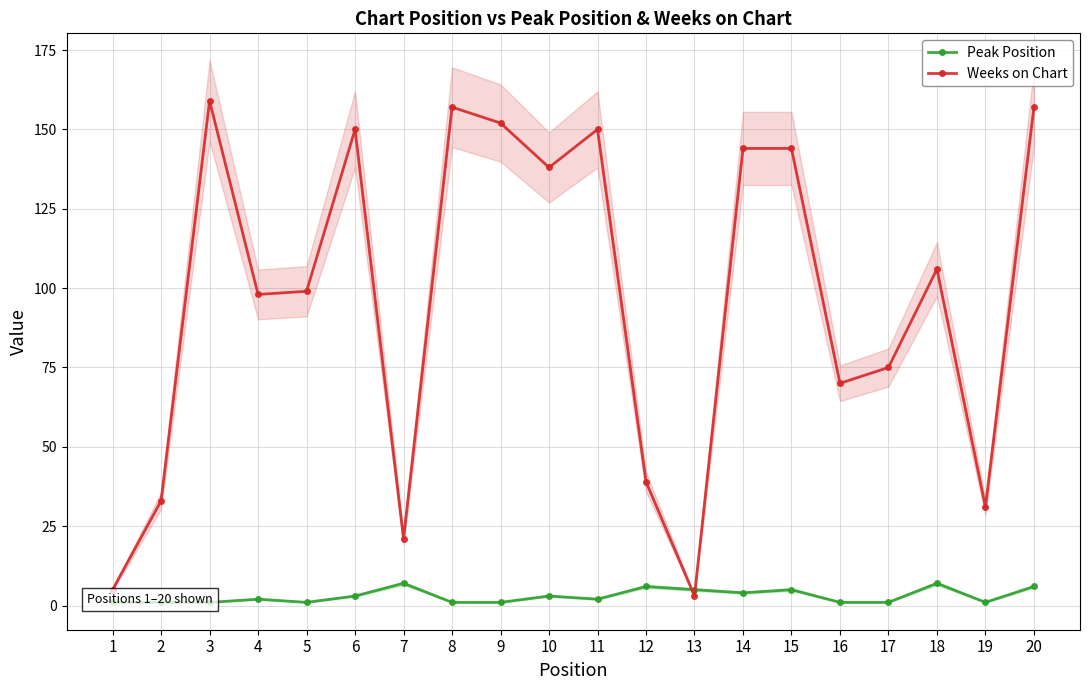

At which category is the sum across all series the highest?

20